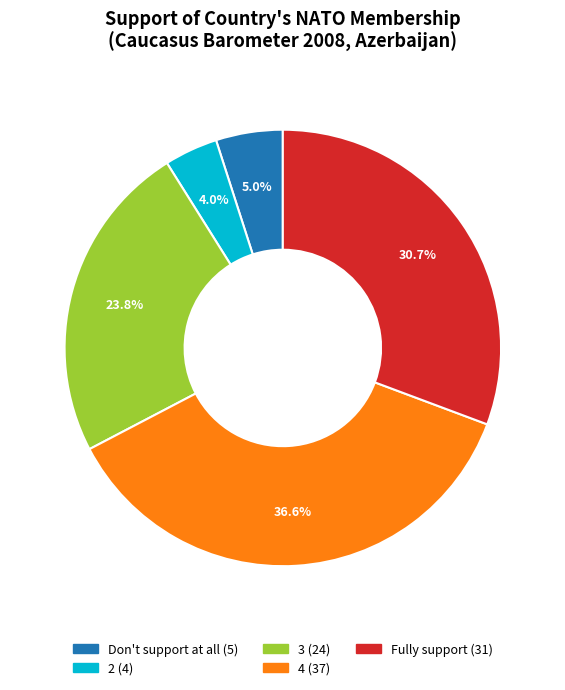

What percentage is the Fully support slice, to the nearest percent?

31%